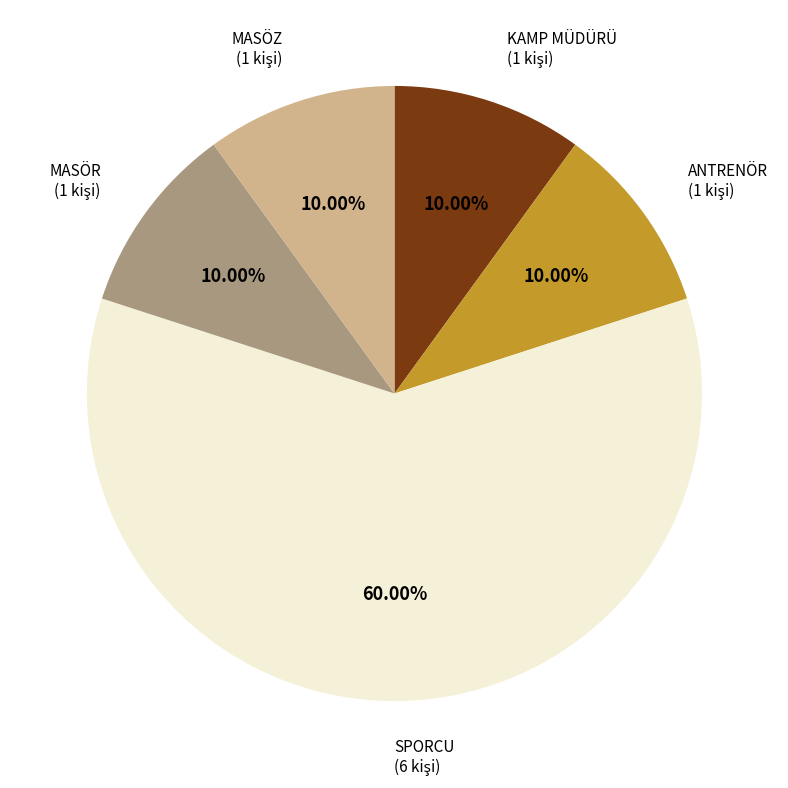

Which slice is the largest?

SPORCU